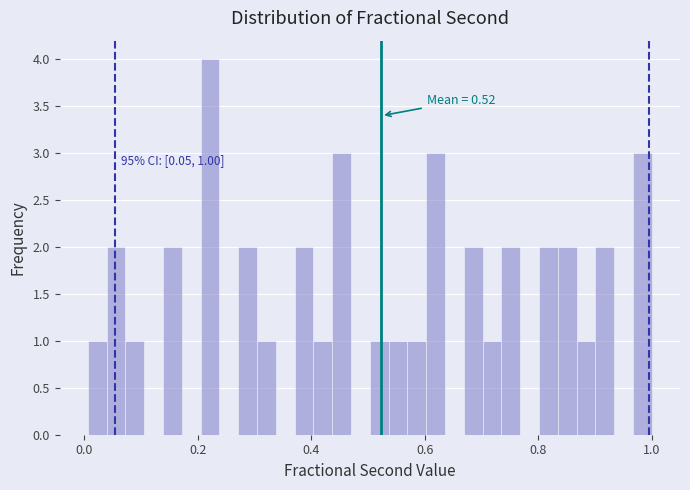

Around what value on the x-axis is the tallest bar? Give the approximate position of its centre, as read against the axis.

0.22